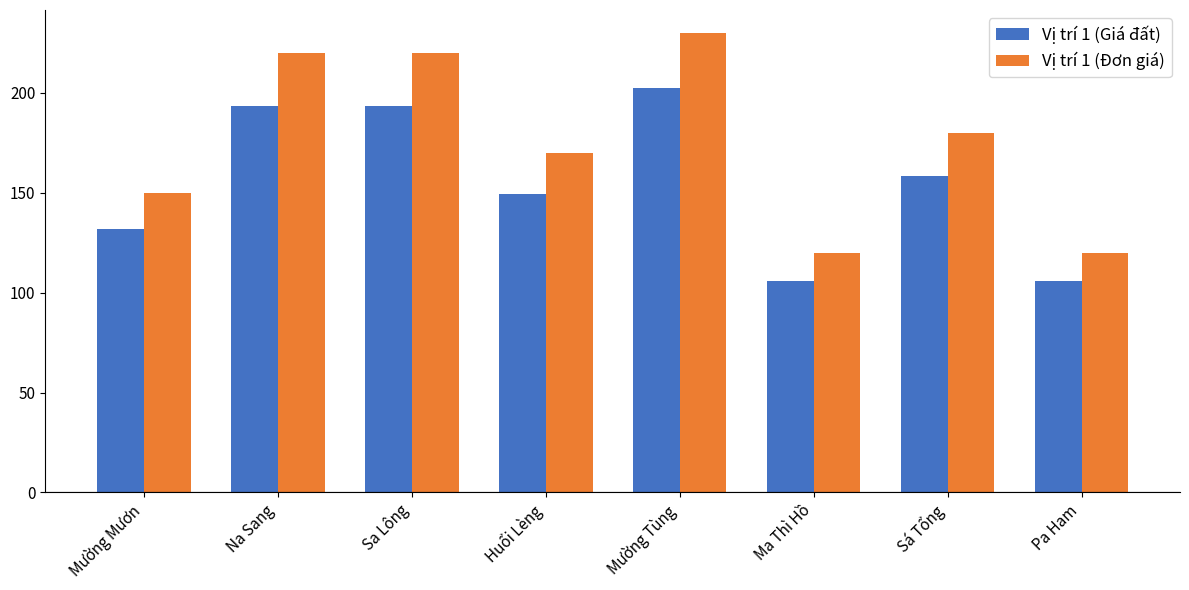

List the series in order of their peak value, lowest first.

Vị trí 1 (Giá đất), Vị trí 1 (Đơn giá)